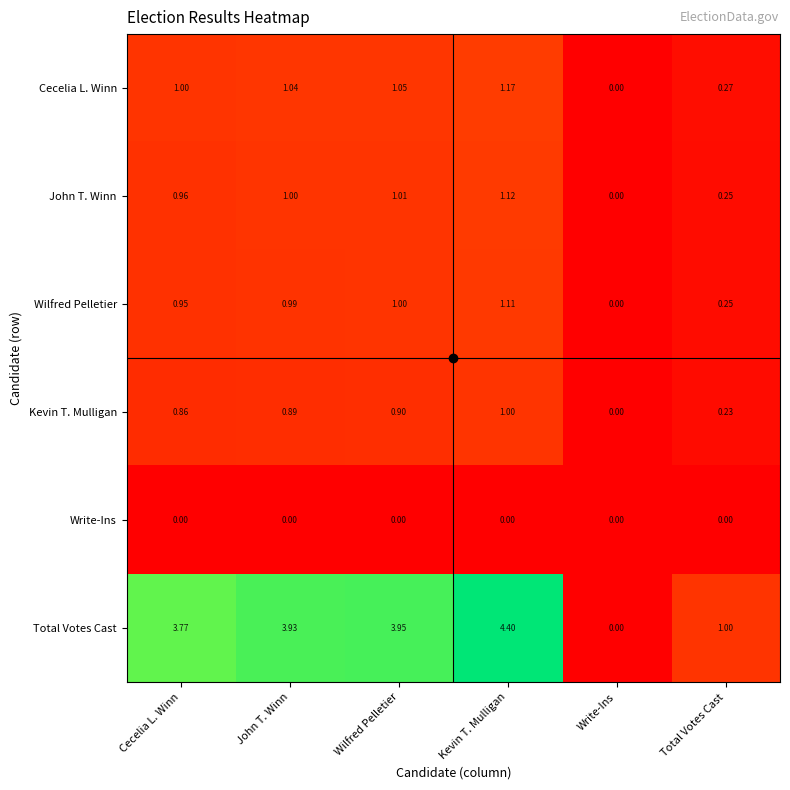

Which series has the largest range (max minus min)?

Total Votes Cast